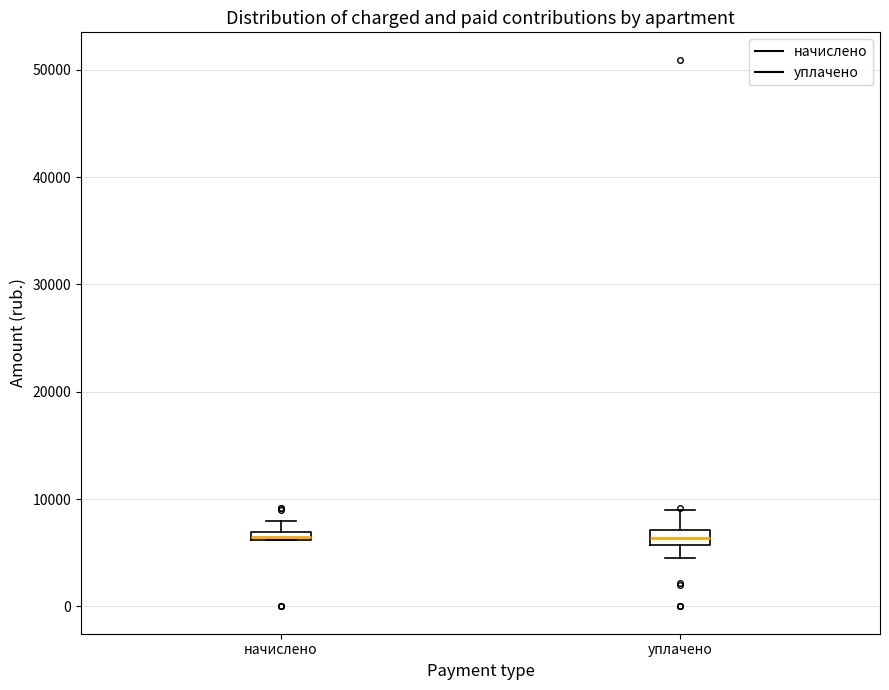

Where is the lower edge of the box for начислено on the y-axis? The values are not printed on the chart, so give them approximately, as read against the axis.

6000